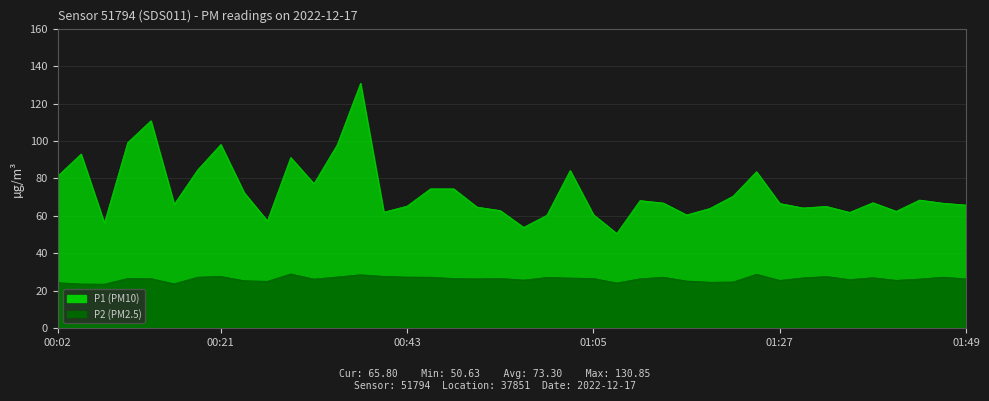

What is the smallest value displayed?

23.6